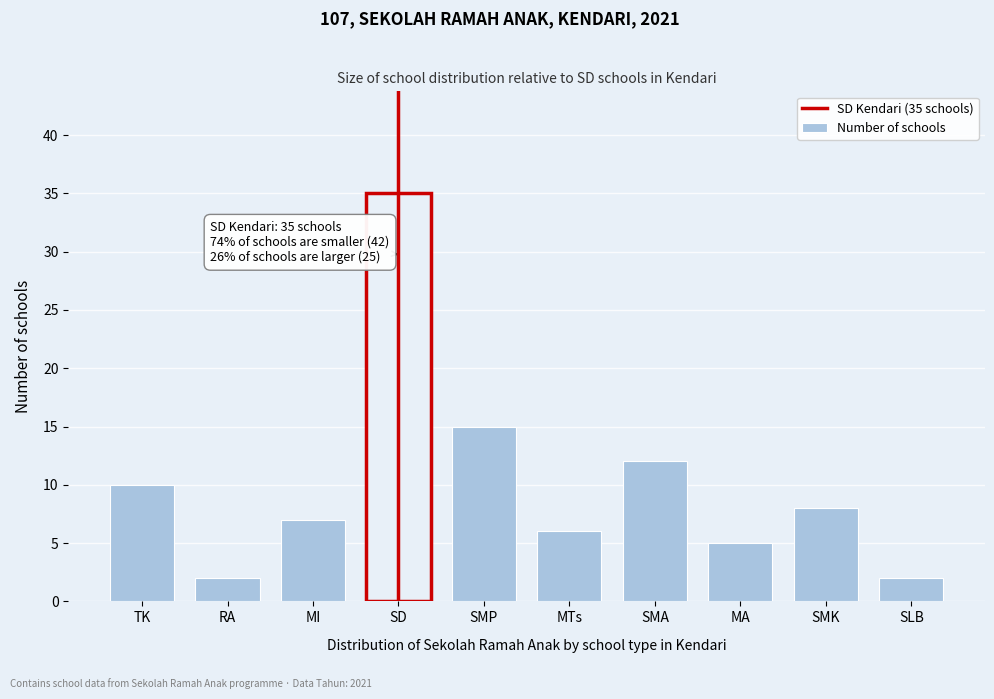

Reading left to right, transcribe all the data shown in this chart.

10	2	7	35	15	6	12	5	8	2